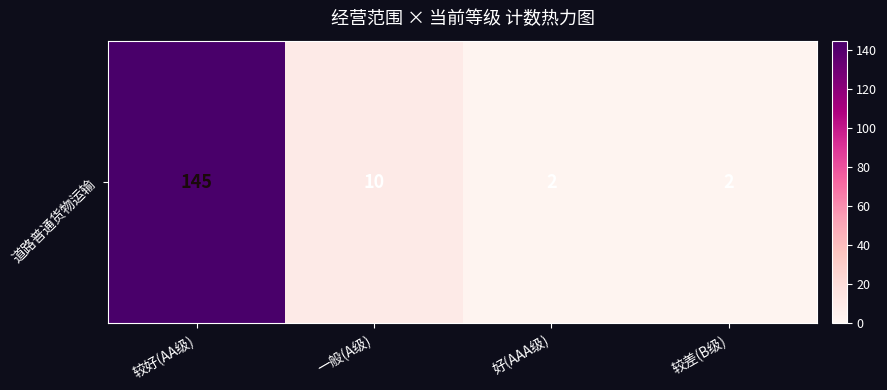

At which category does the chart reach its peak across all series?

较好(AA级)